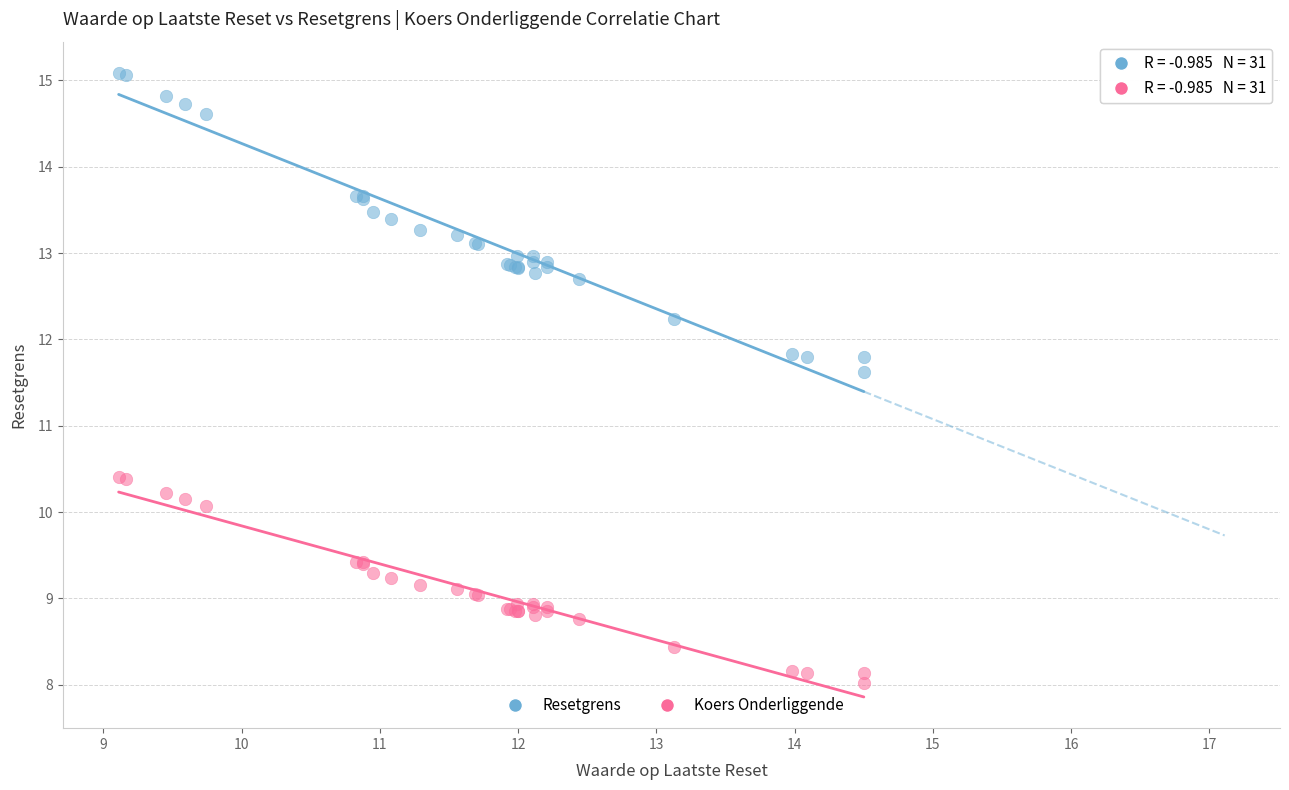

Which series reaches the maximum Y coordinate?

Resetgrens